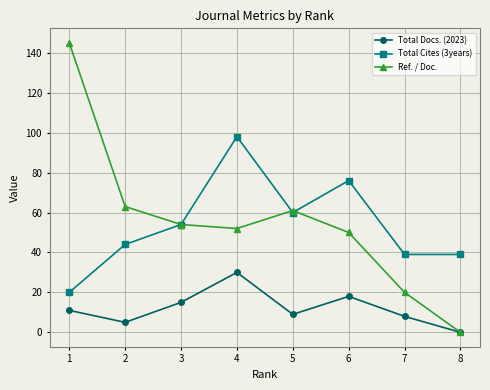

What is the value of the Total Docs. (2023) point at the 3rd from the left?

15